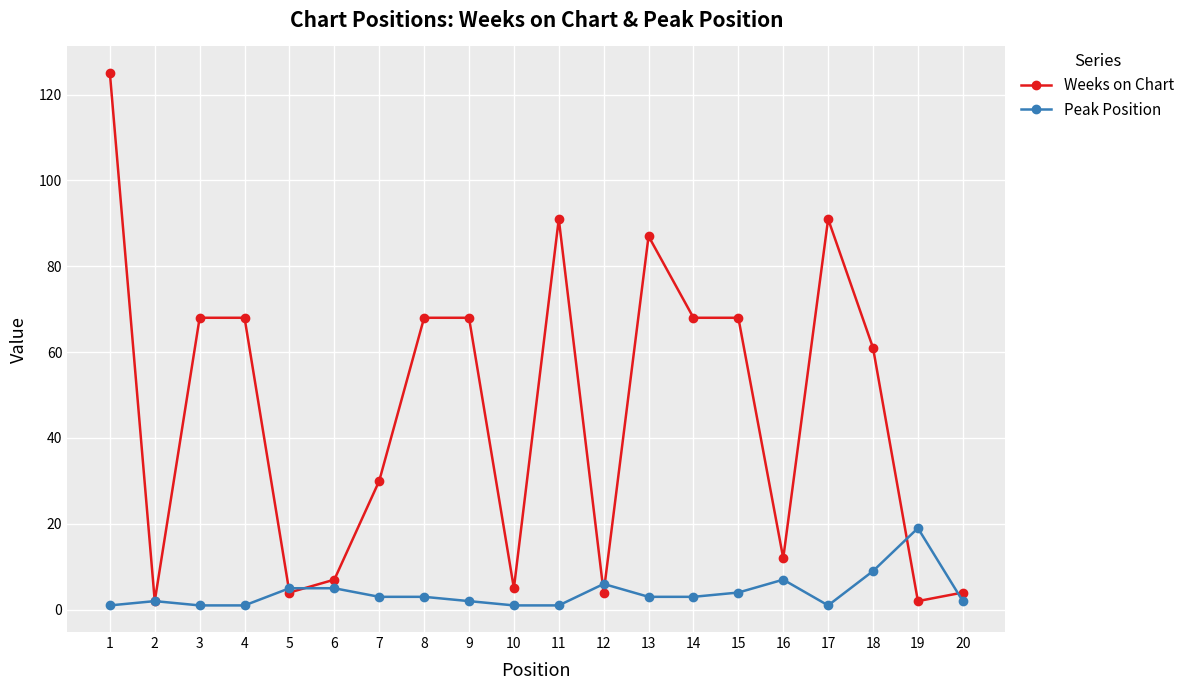

Is the value of Peak Position at 11 greater than the value of Weeks on Chart at 17?

No